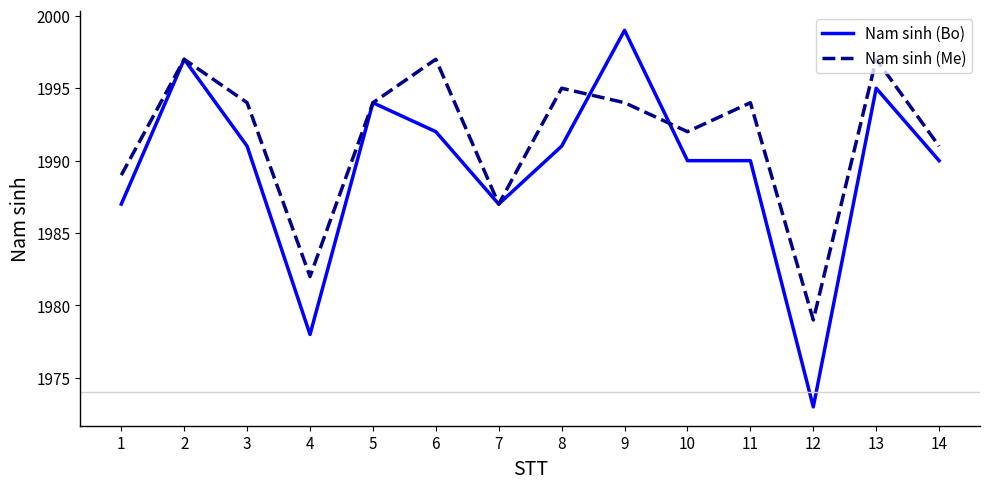

Reading left to right, list all the values displayed in this chart.

Nam sinh (Bo): 1987	1997	1991	1978	1994	1992	1987	1991	1999	1990	1990	1973	1995	1990
Nam sinh (Me): 1989	1997	1994	1982	1994	1997	1987	1995	1994	1992	1994	1979	1997	1991